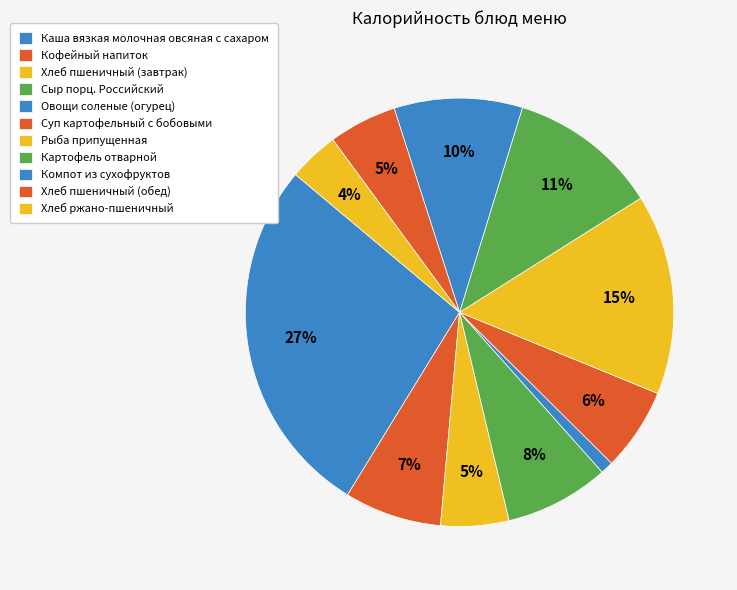

Do Кофейный напиток and Хлеб пшеничный (обед) together represent more than half of the pie?

No